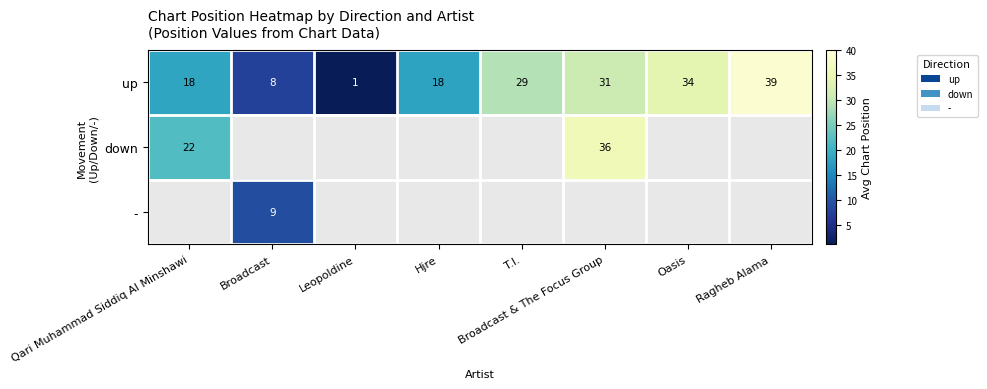

Which has a higher value, Leopoldine or Ragheb Alama?

Ragheb Alama